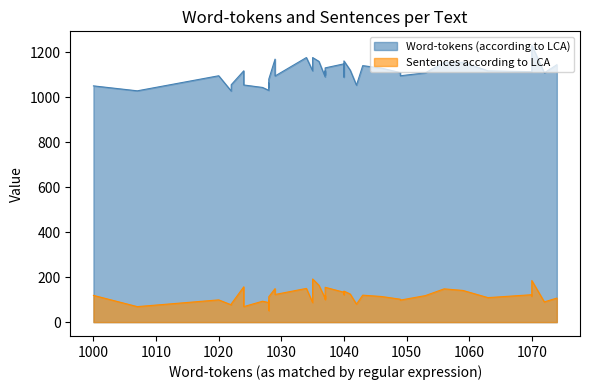

In Word-tokens (according to LCA), how many points are lower than both neighbors (excluding endpoints)?

13